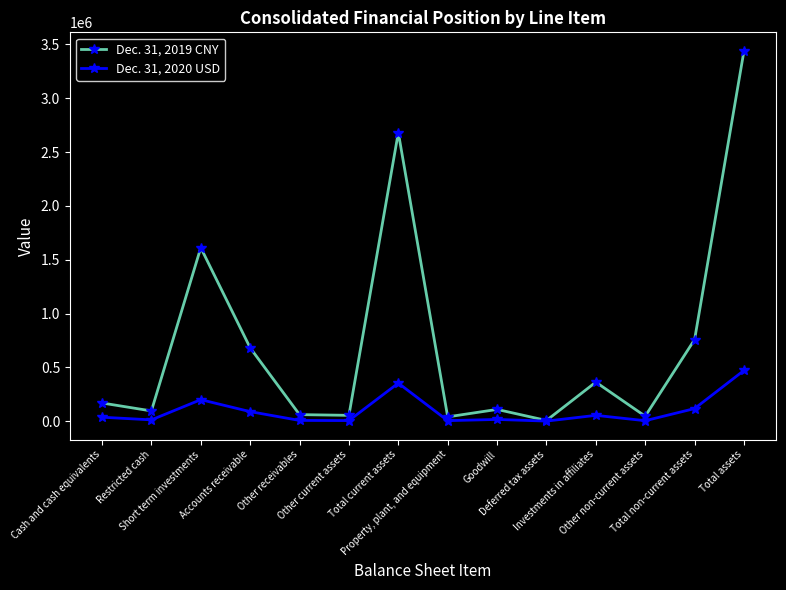

True or false: Dec. 31, 2019 CNY has more than 0 points higher than both neighbors.

True